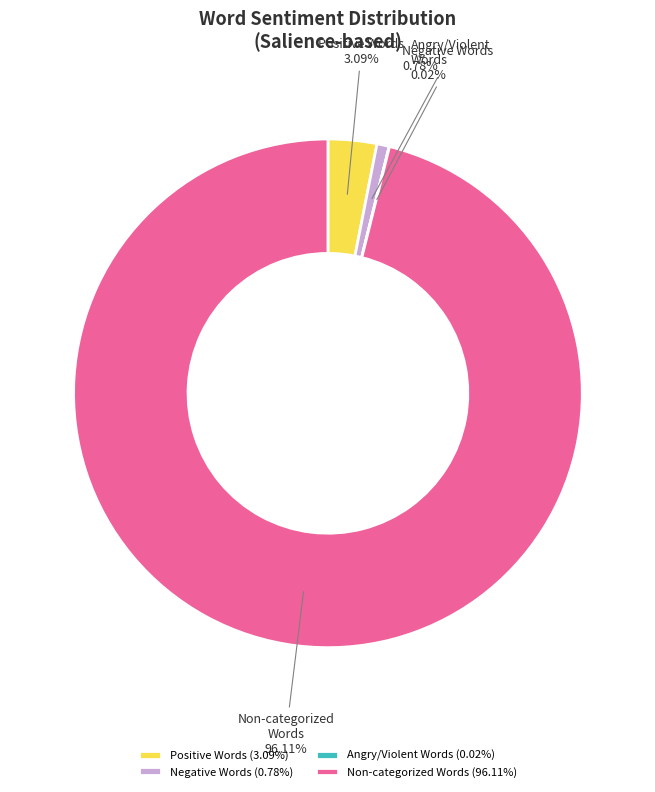

Between Negative Words and Non-categorized Words, which is larger?

Non-categorized Words